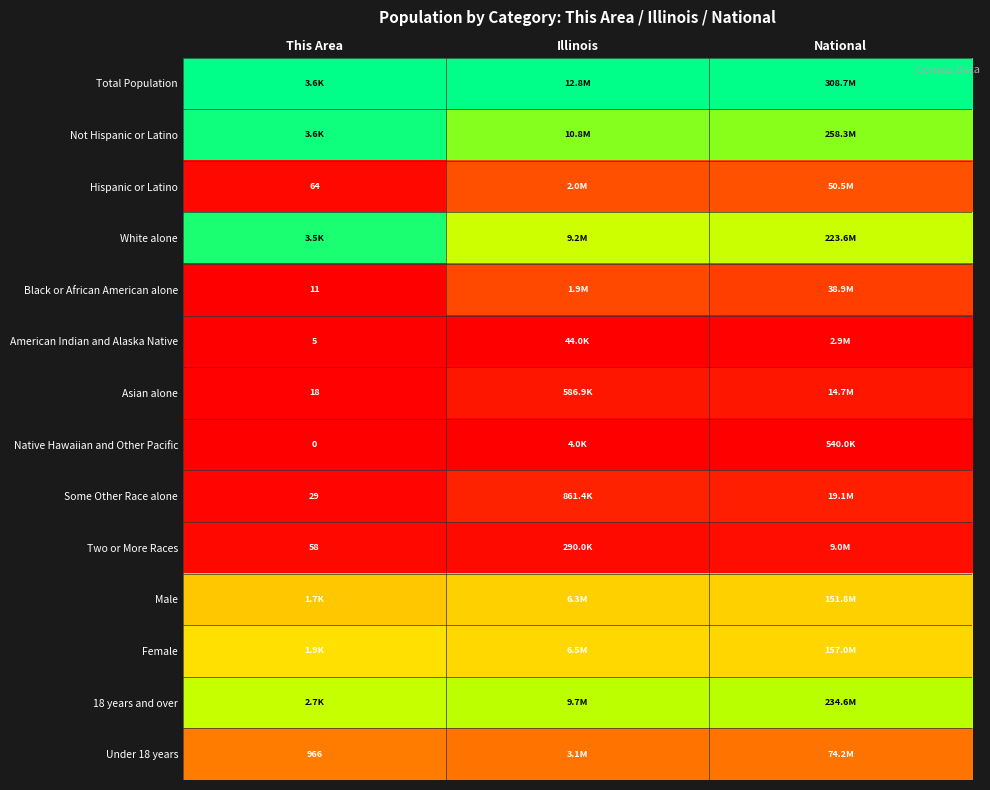

Is it true that 18 years and over equals 1.2 at Illinois?

False